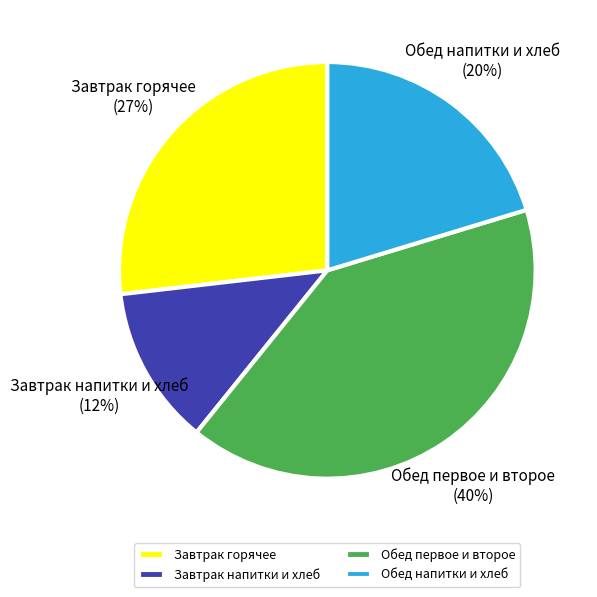

What percentage is the Обед напитки и хлеб slice, to the nearest percent?

20%